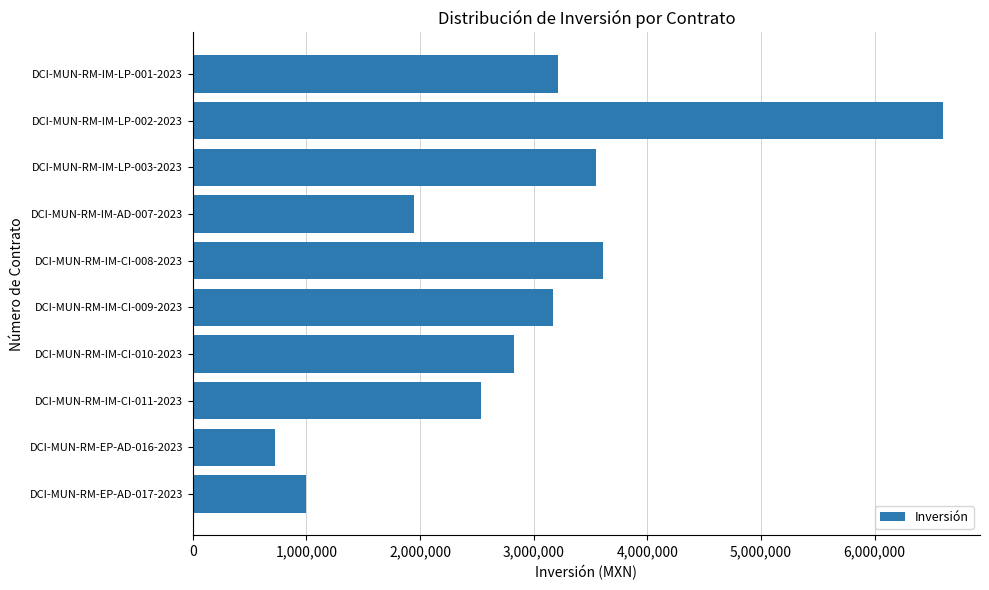

What is the label of the 9th bar from the bottom?

DCI-MUN-RM-IM-LP-002-2023